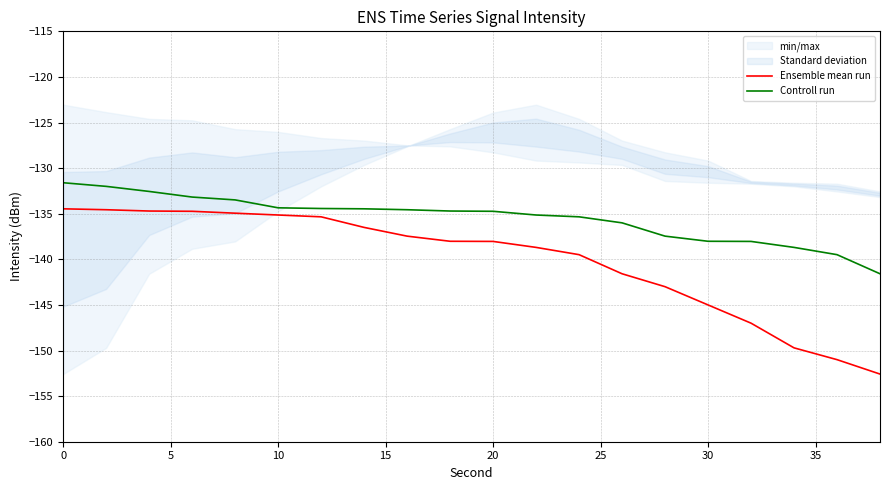

The Controll run series shows -134.4 at 10. True or false?

True